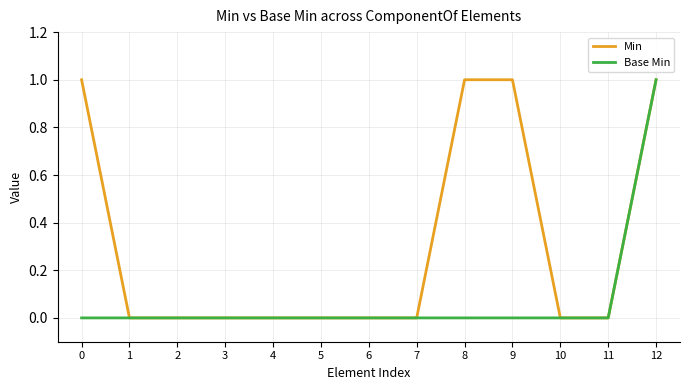

Which series changed the most between 0 and 11?

Min